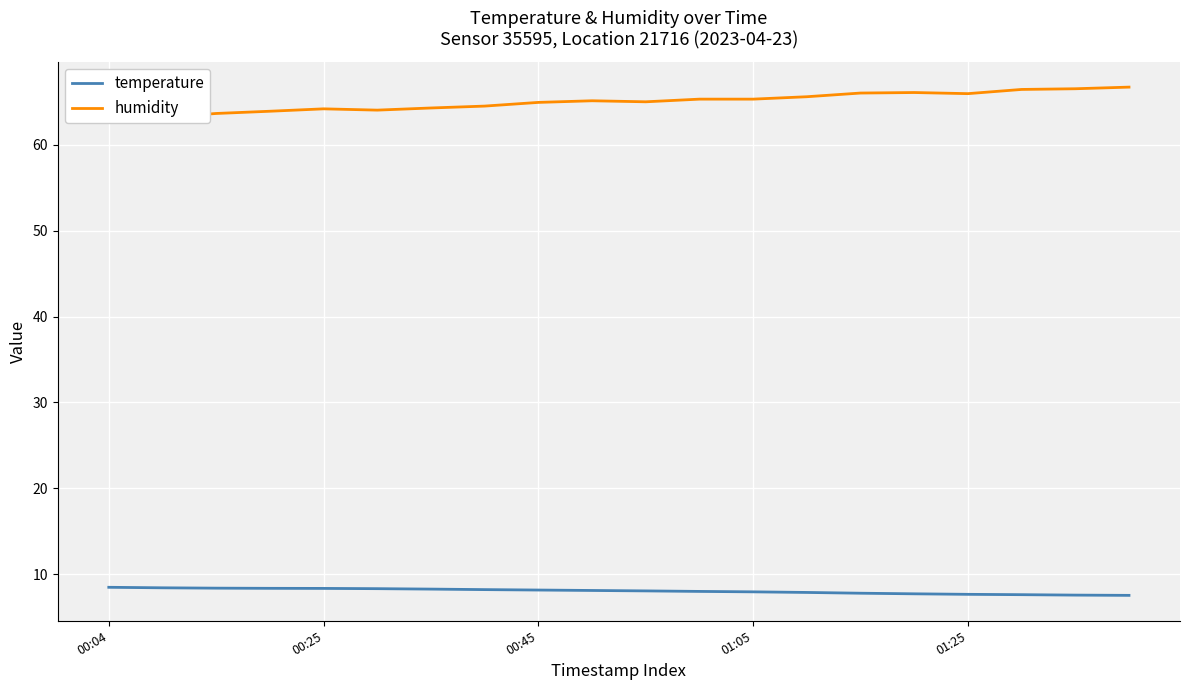

At how many categories does at least one series exceed 14?

20